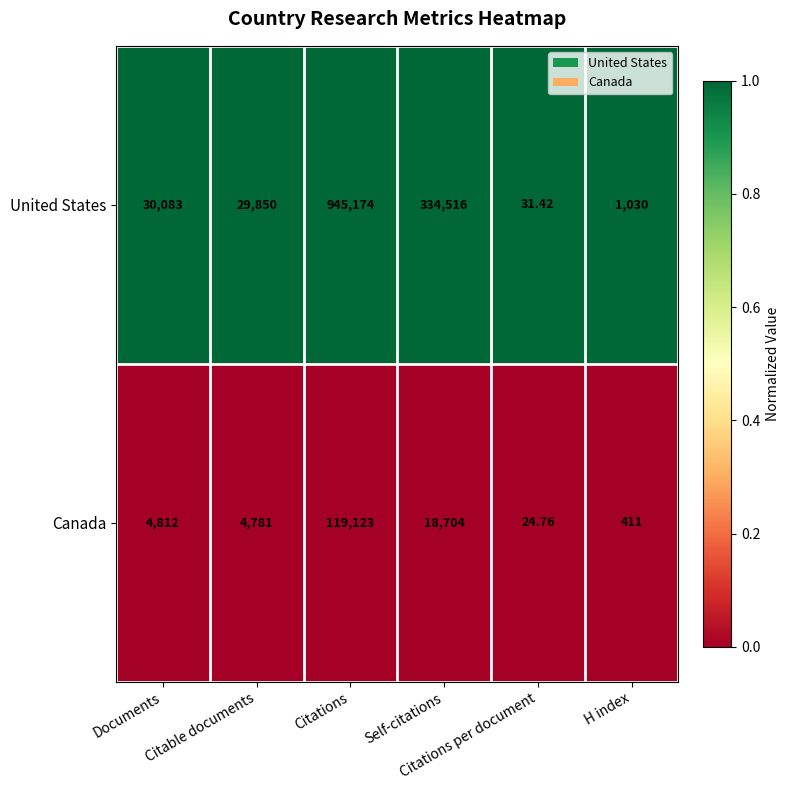

Which series has the largest total across all categories?

United States